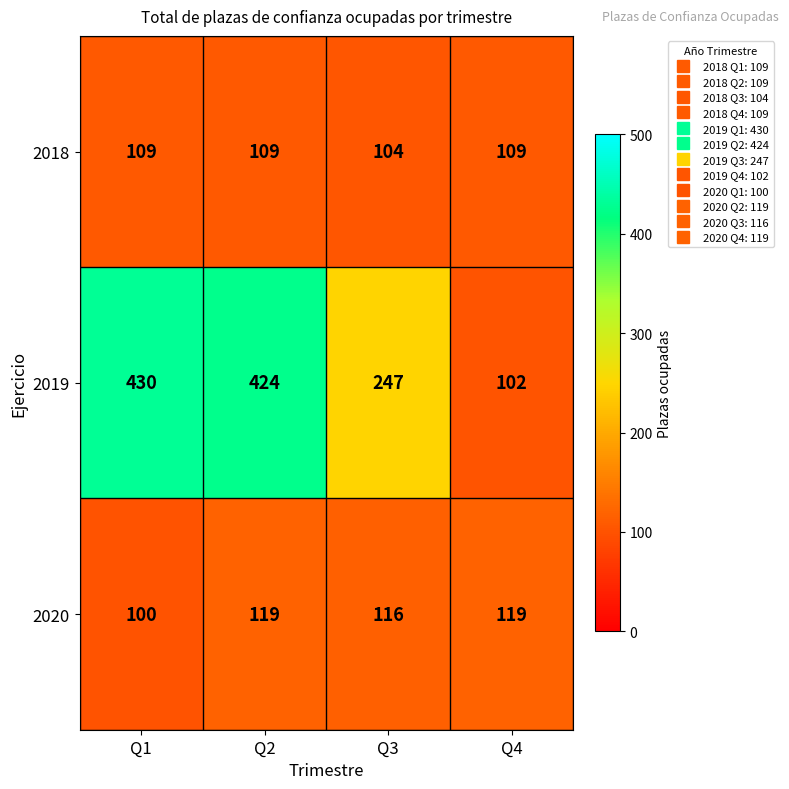

Rank the series by their maximum value, from lowest to highest.

2018, 2020, 2019